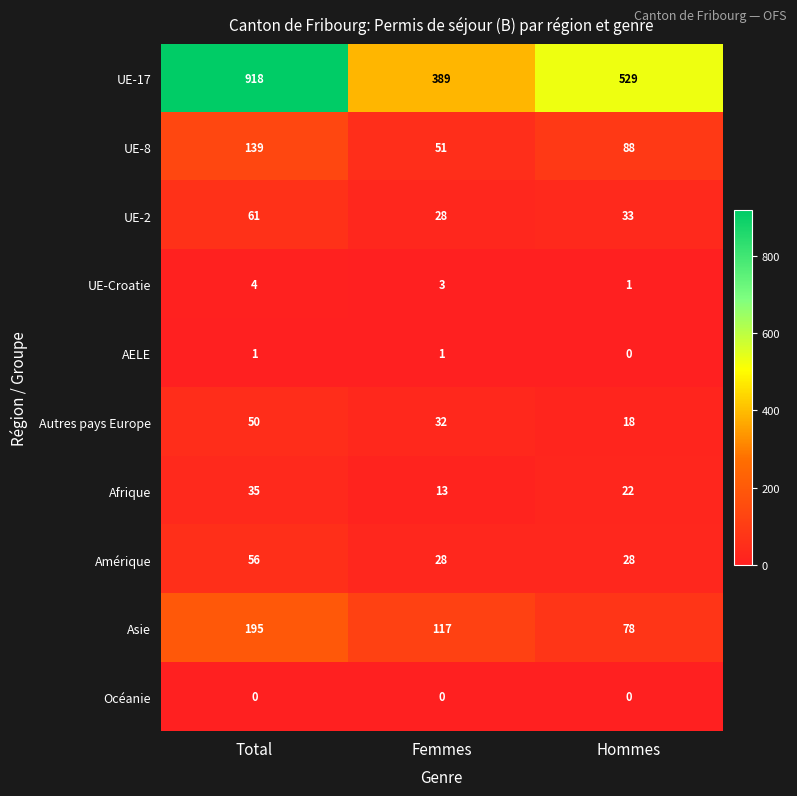

Rank the series by their maximum value, from lowest to highest.

Océanie, AELE, UE-Croatie, Afrique, Autres pays Europe, Amérique, UE-2, UE-8, Asie, UE-17